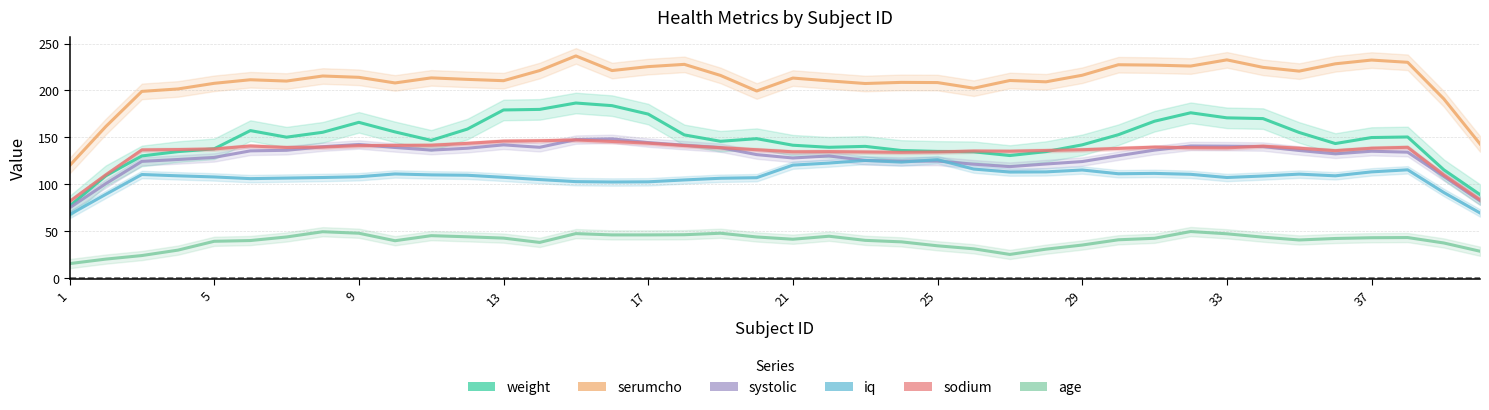

Which label corresponds to the smallest value in the chart?

1